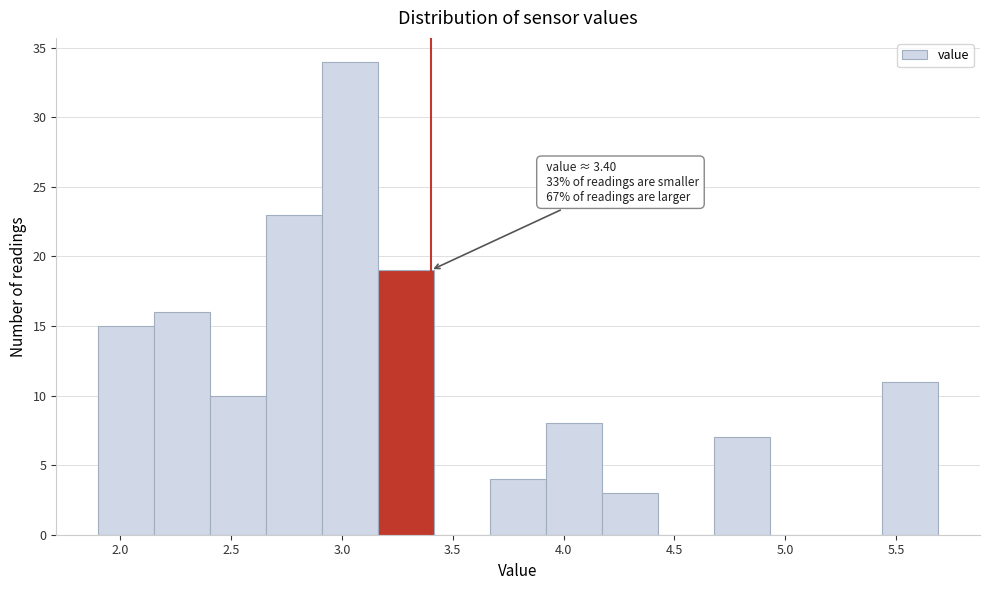

Over which range of the x-axis is the bar tallest?

2.90 to 3.15